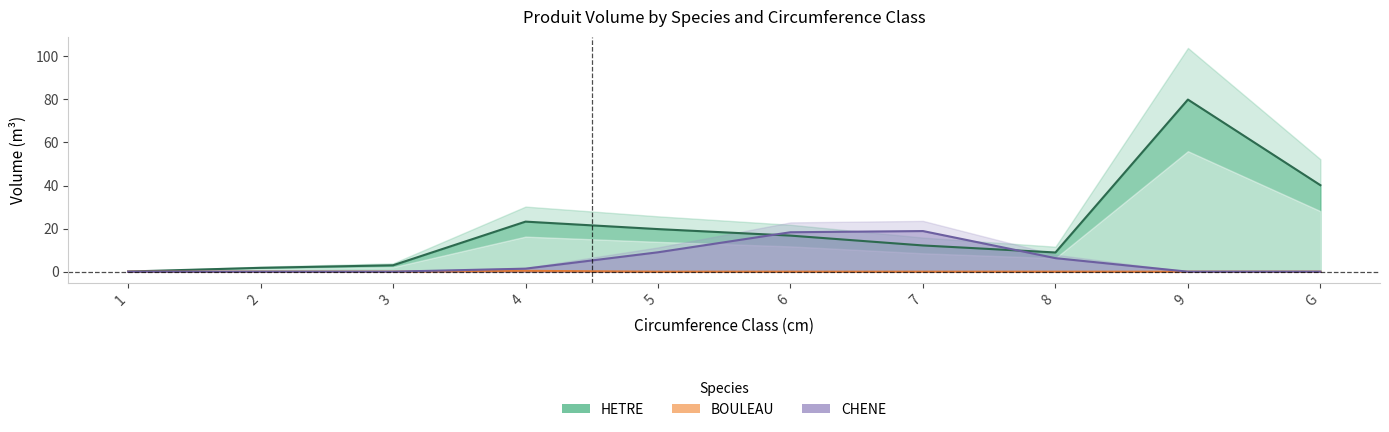

Is it true that CHENE equals 10.3 at 9?

False